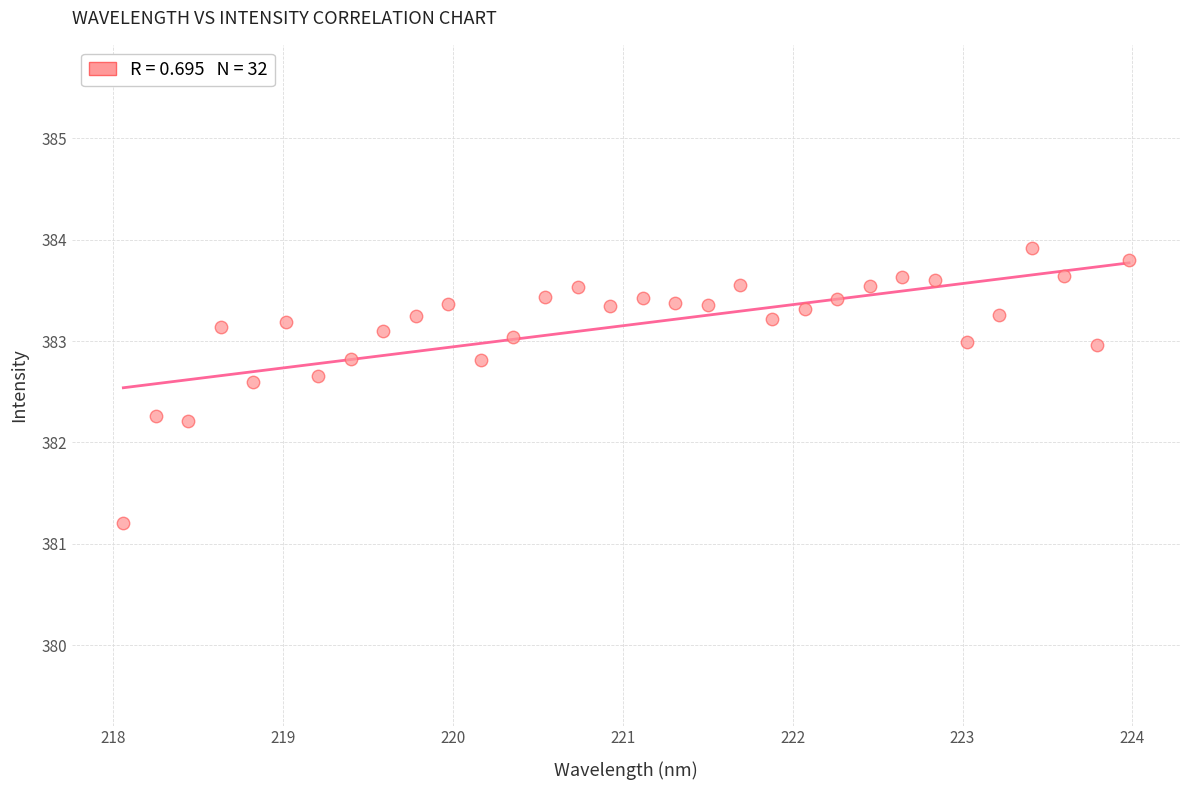

What is the range of Y values (max minus min)?

2.7